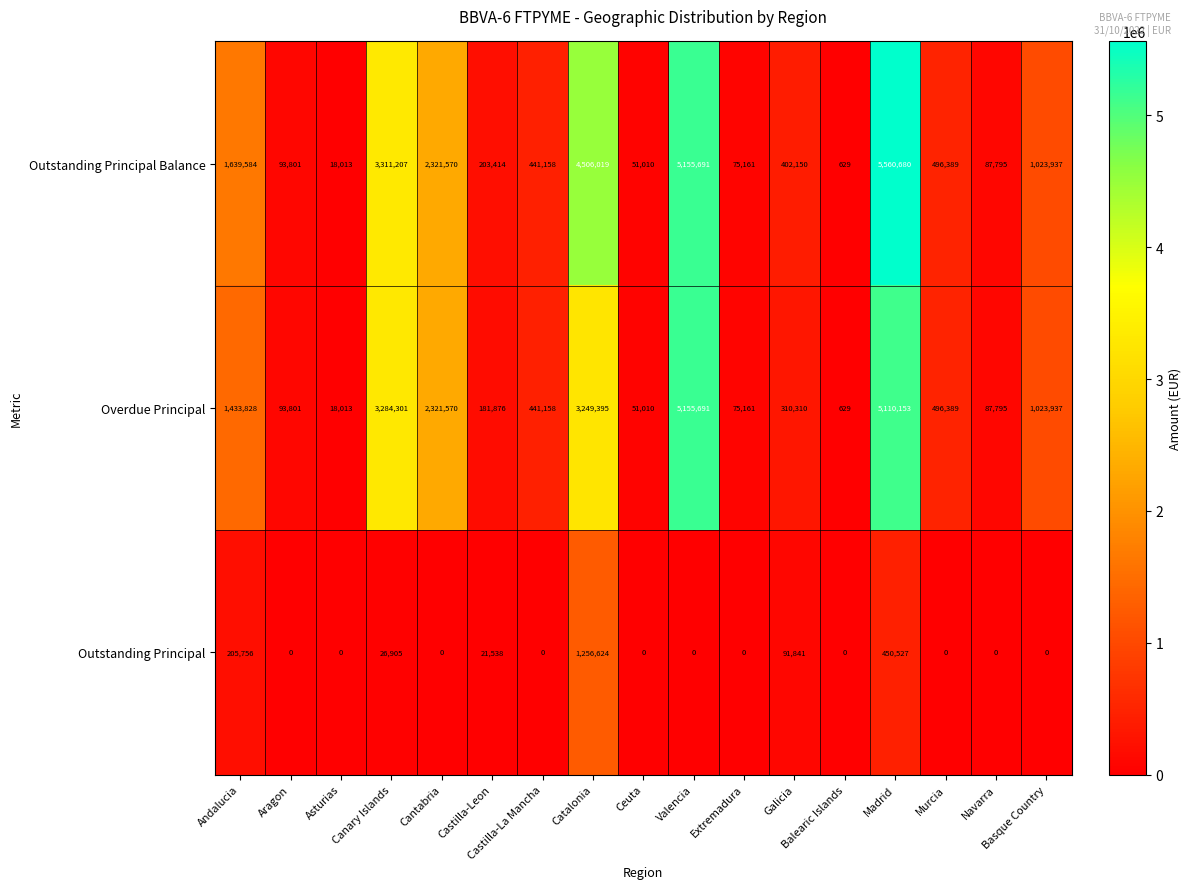

At how many categories does at least one series exceed 332749?

10